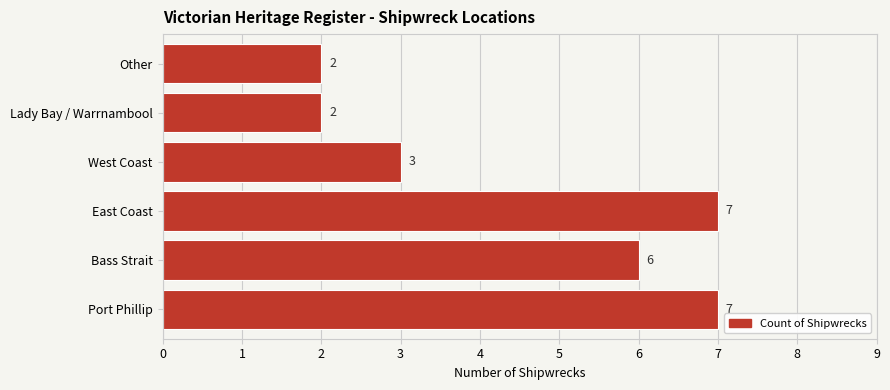

True or false: the data shows 7 at East Coast.

True